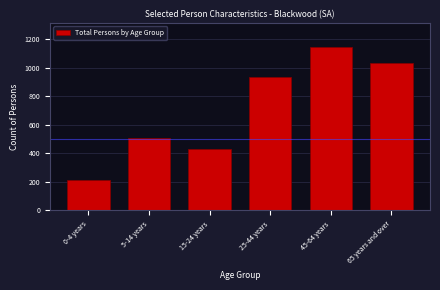

Reading left to right, list all the values displayed in this chart.

0-4 years=213	5-14 years=509	15-24 years=428	25-44 years=939	45-64 years=1146	65 years and over=1032